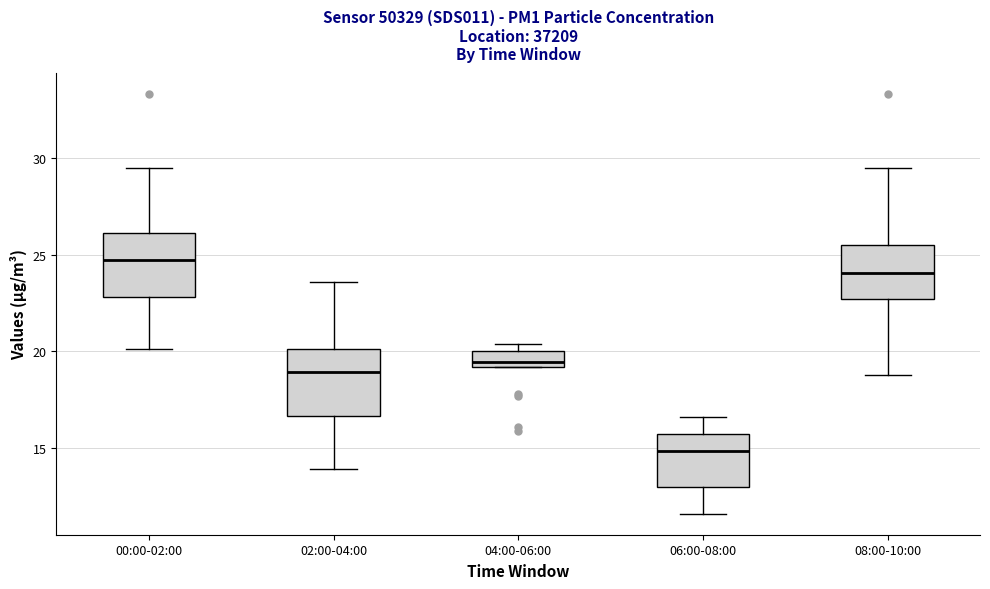

Where is the upper edge of the box for 00:00-02:00 on the y-axis? The values are not printed on the chart, so give them approximately, as read against the axis.

26.0